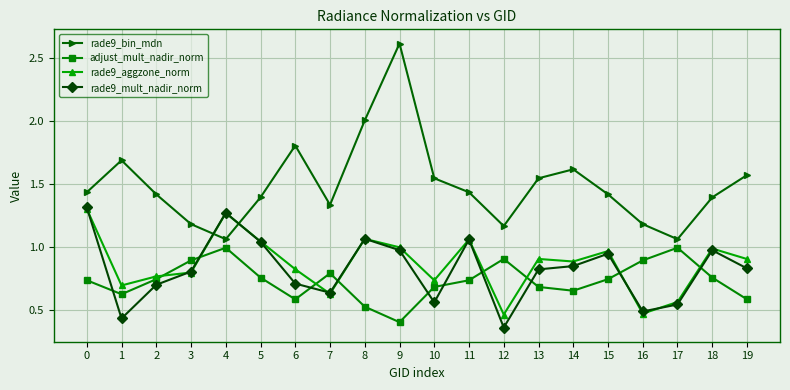

Rank the series at 6 from lowest to highest value.

adjust_mult_nadir_norm, rade9_mult_nadir_norm, rade9_aggzone_norm, rade9_bin_mdn